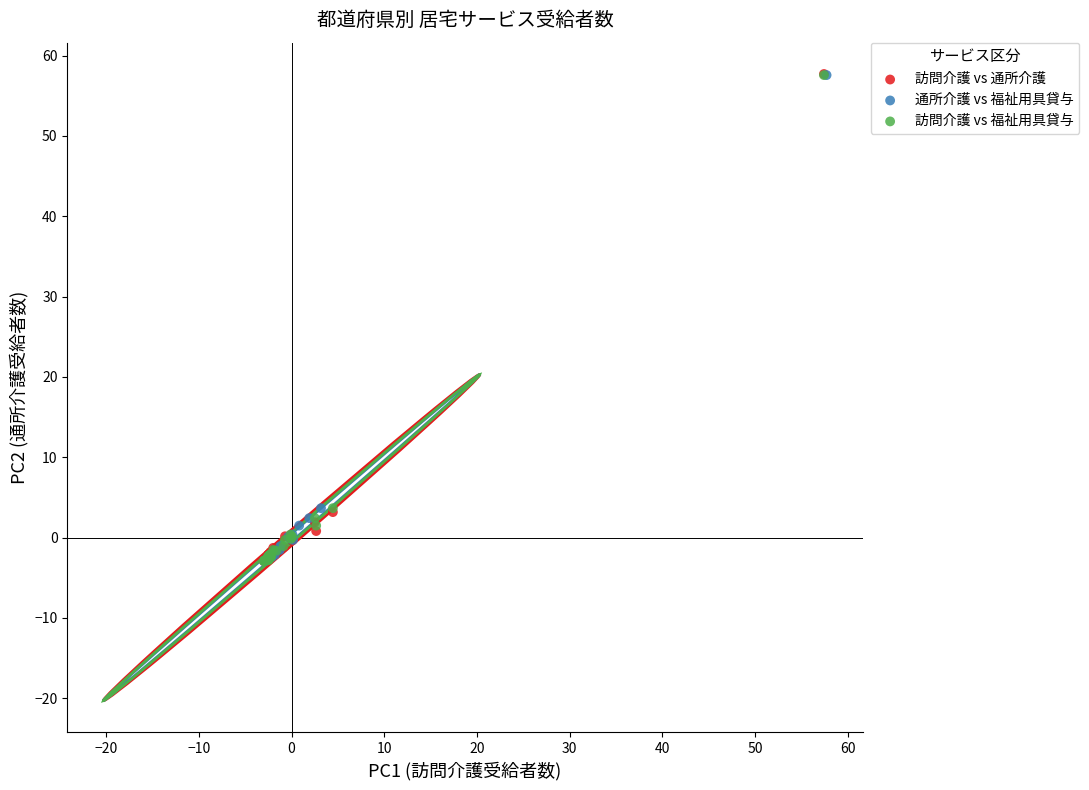

Which series has the largest Y range (max minus min)?

訪問介護 vs 通所介護